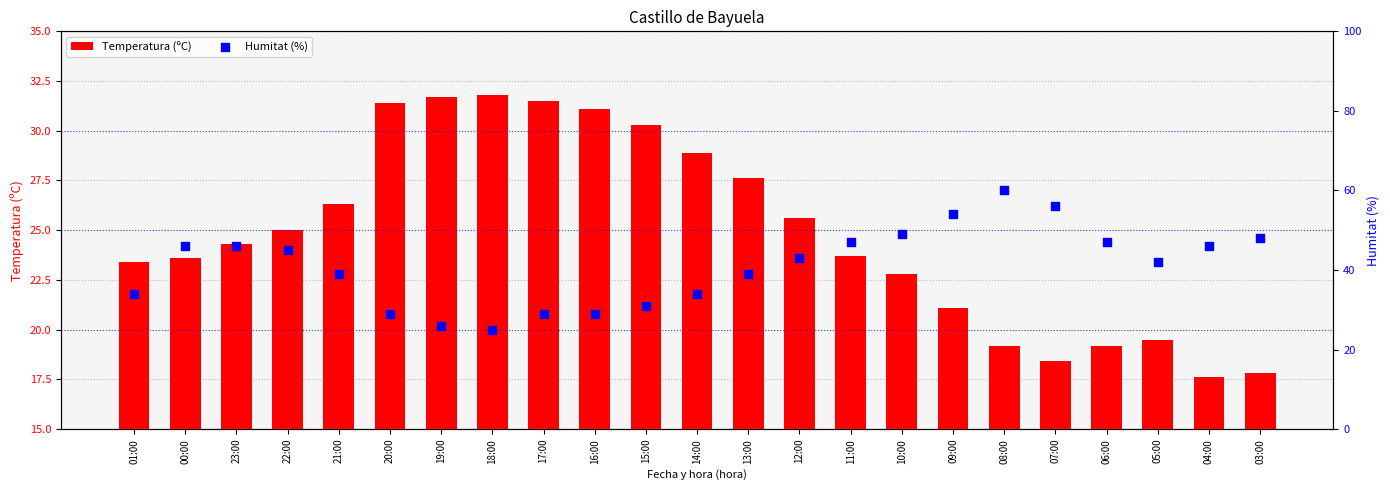

Is the value of Humitat (%) at 08:00 greater than the value of Temperatura (ºC) at 09:00?

Yes